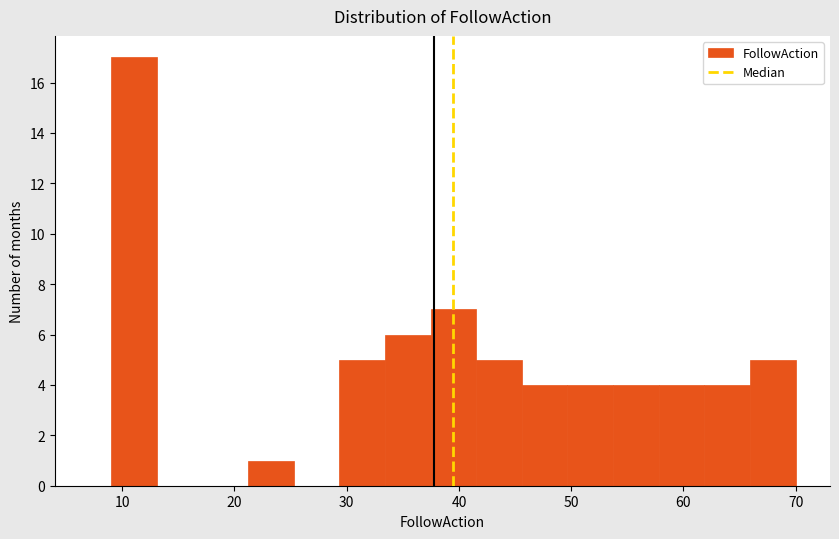

Reading left to right, transcribe this chart: for each bar, give the range it covers on the x-axis and its height. Neither the bar edges nor the heights are printed on the chart, so give them approximately, as read against the axes.

9 to 13: 17
13 to 17: 0
17 to 21: 0
21 to 25: 1
25 to 29: 0
29 to 33: 5
33 to 37: 6
37 to 42: 7
42 to 46: 5
46 to 50: 4
50 to 54: 4
54 to 58: 4
58 to 62: 4
62 to 66: 4
66 to 70: 5